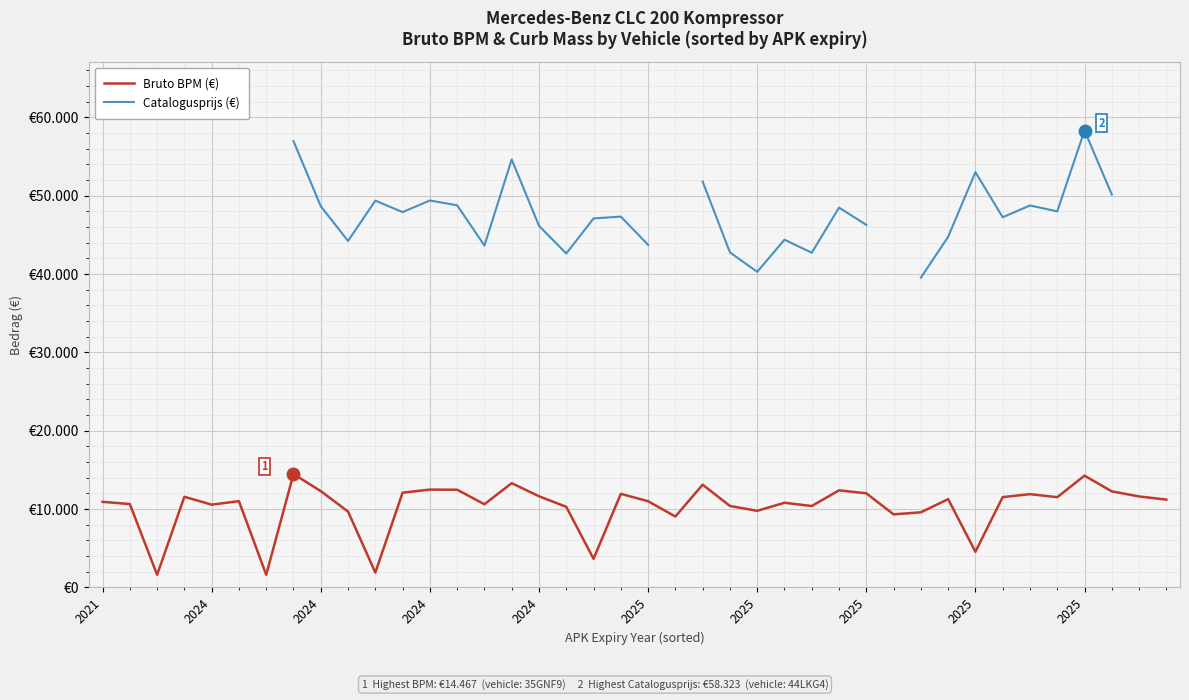

What is the label of the 21st point from the right?

19